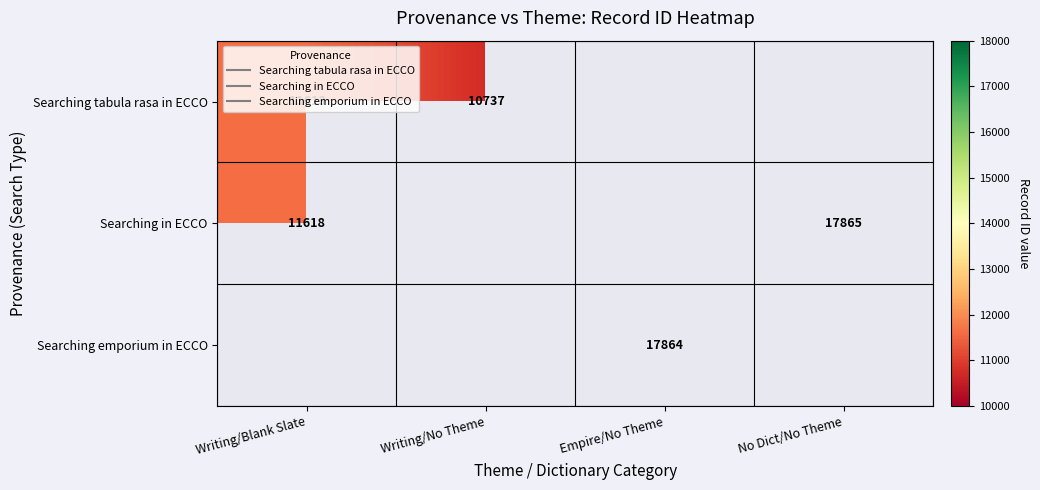

Which category has the lowest value across all series?

Writing/No Theme